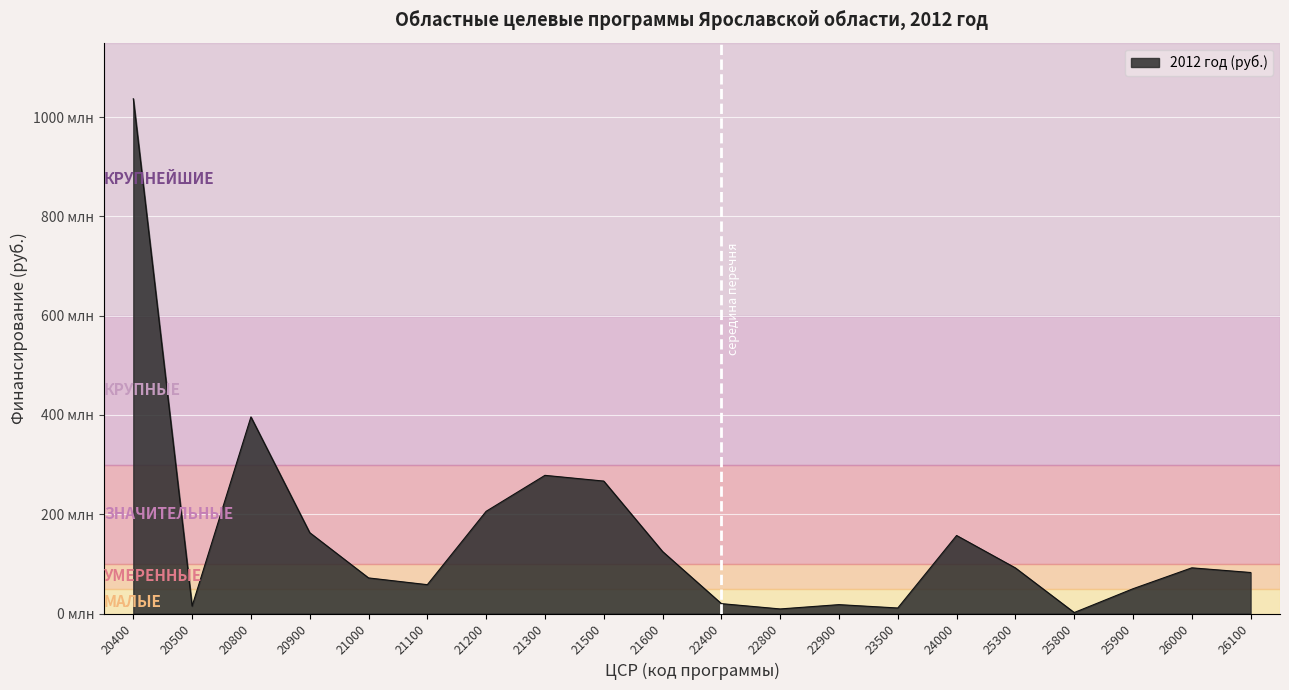

Which has a higher value, 26000 or 22400?

26000